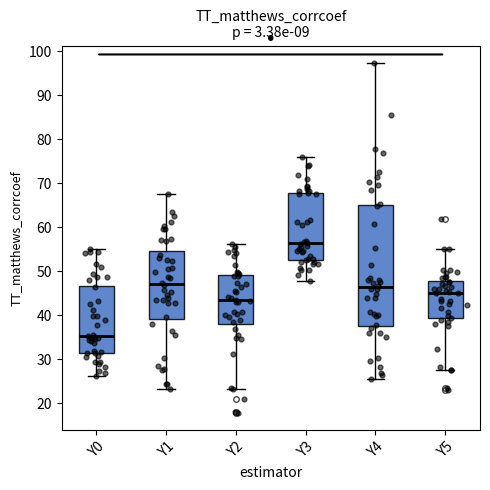

Which box's median line is the lowest?

Y0